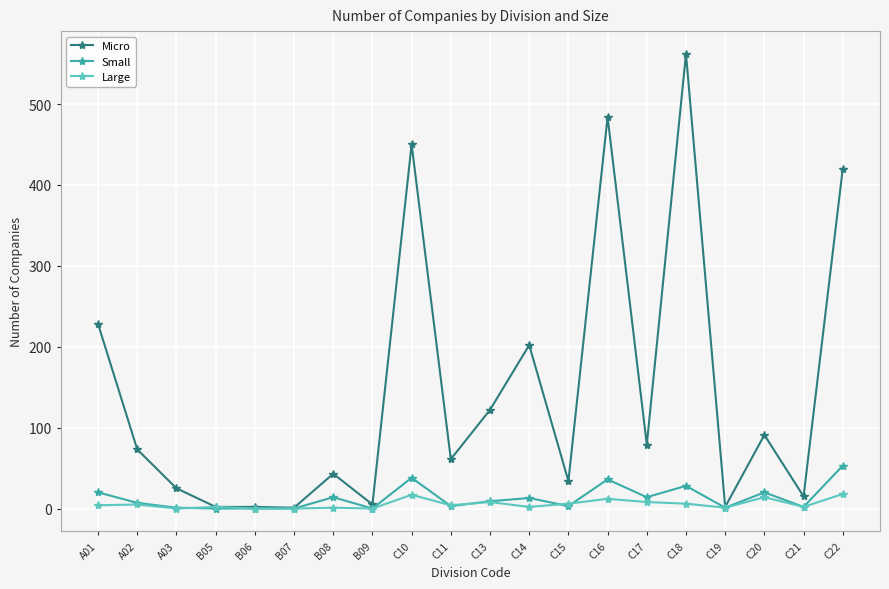

What is the total value across all series at A01?

252